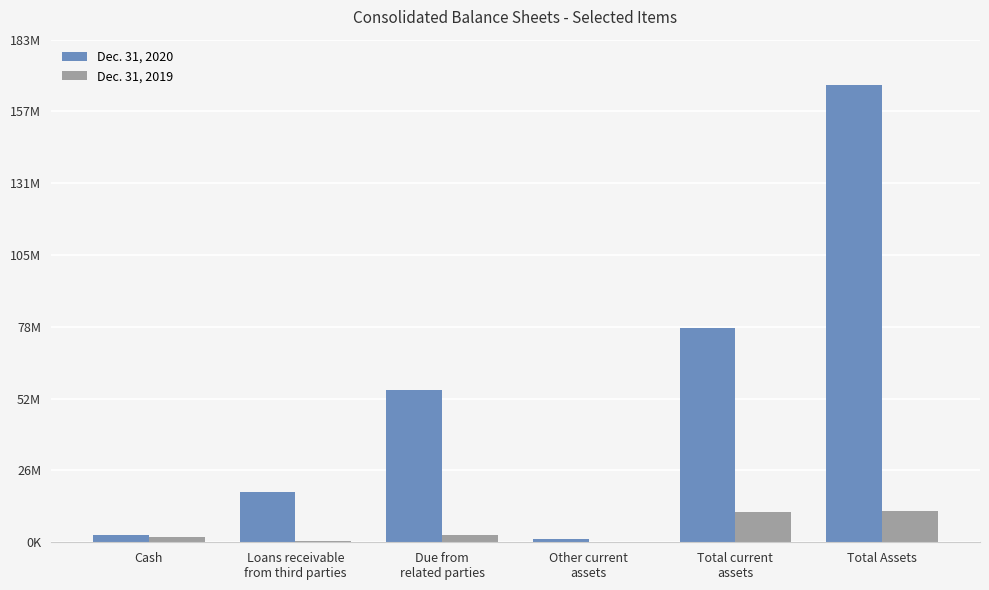

Reading left to right, transcribe all the data shown in this chart.

Dec. 31, 2020: 2700013	18432691	55839045	1310562	78282311	167178482
Dec. 31, 2019: 1777276	576647	2840728	39960	10978400	11388400